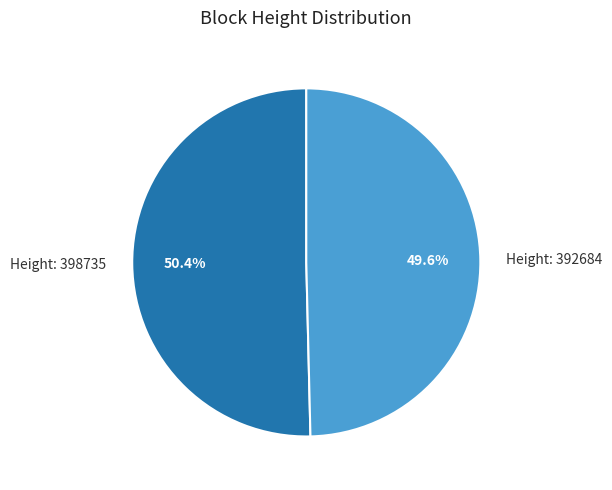

What is the ratio of the value at Height: 392684 to the value at Height: 398735?

1.0